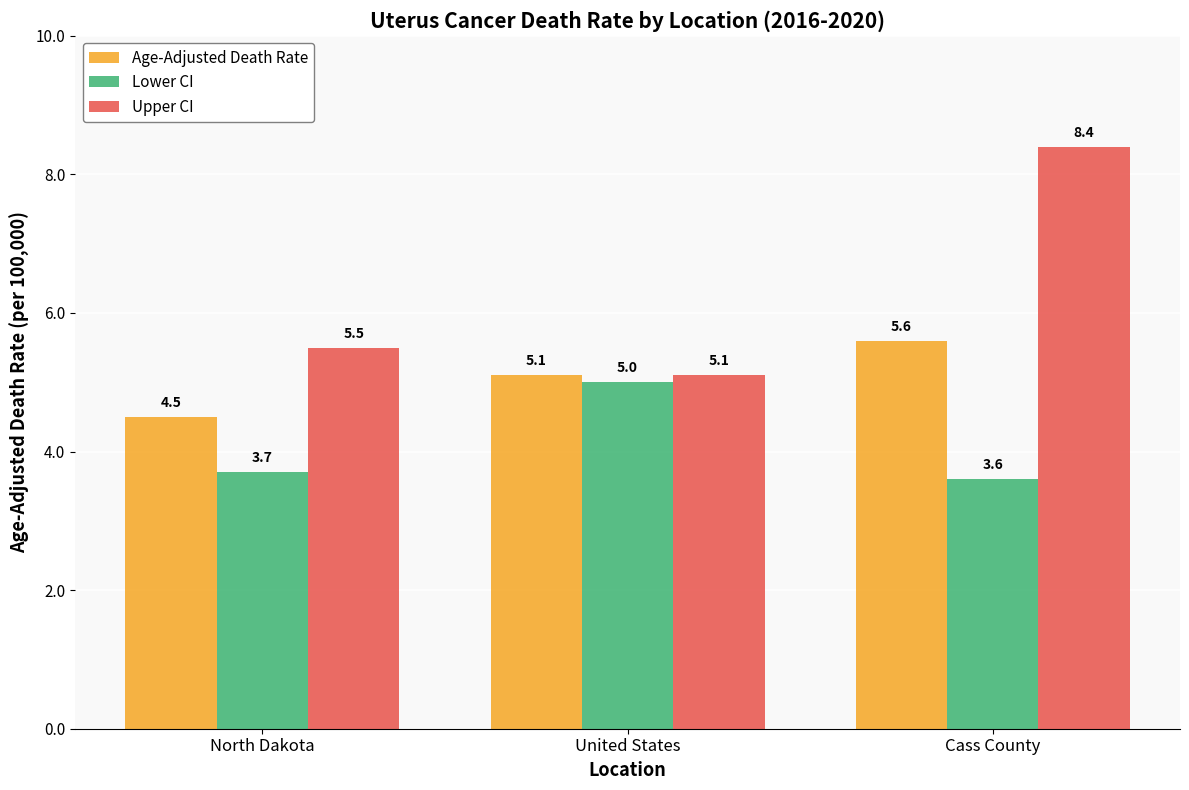

Reading right to left, list all the values displayed in this chart.

Age-Adjusted Death Rate: Cass County=5.6	United States=5.1	North Dakota=4.5
Lower CI: Cass County=3.6	United States=5.0	North Dakota=3.7
Upper CI: Cass County=8.4	United States=5.1	North Dakota=5.5